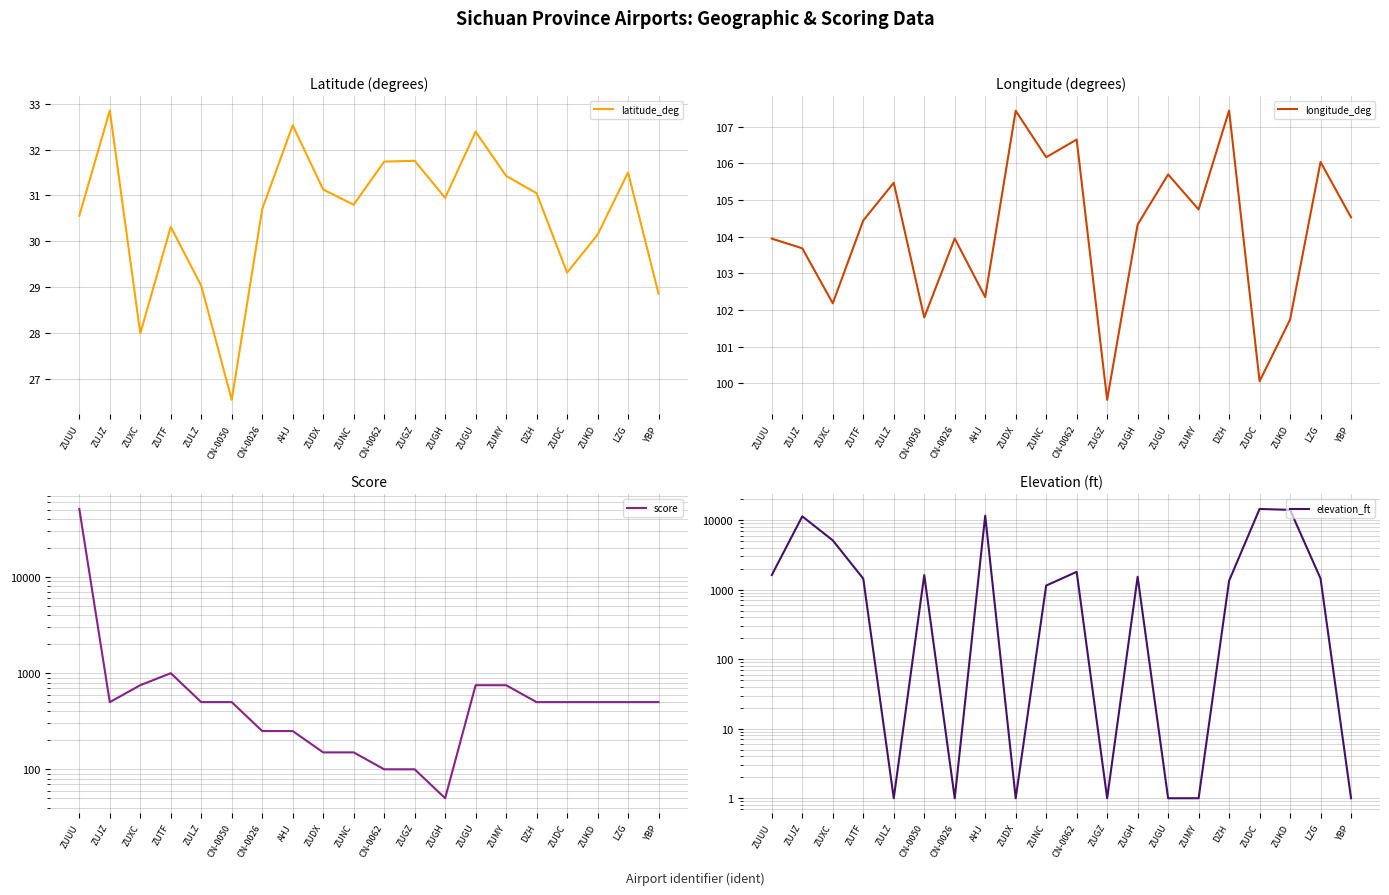

Reading right to left, extract all data points from this chart.

latitude_deg: 28.9	31.5	30.1	29.3	31.0	31.4	32.4	30.9	31.8	31.7	30.8	31.1	32.5	30.7	26.5	29.0	30.3	28.0	32.9	30.6
longitude_deg: 104.5	106.0	101.7	100.1	107.4	104.7	105.7	104.3	99.6	106.6	106.2	107.4	102.4	103.9	101.8	105.5	104.4	102.2	103.7	103.9
score: 500.0	500.0	500.0	500.0	500.0	750.0	750.0	50.0	100.0	100.0	150.0	150.0	250.0	250.0	500.0	500.0	1000.0	750.0	500.0	51150.0
elevation_ft: 1.0	1444.0	14042.0	14472.0	1342.0	1.0	1.0	1531.0	1.0	1804.0	1145.0	1.0	11600.0	1.0	1620.0	1.0	1440.0	5112.0	11327.0	1625.0